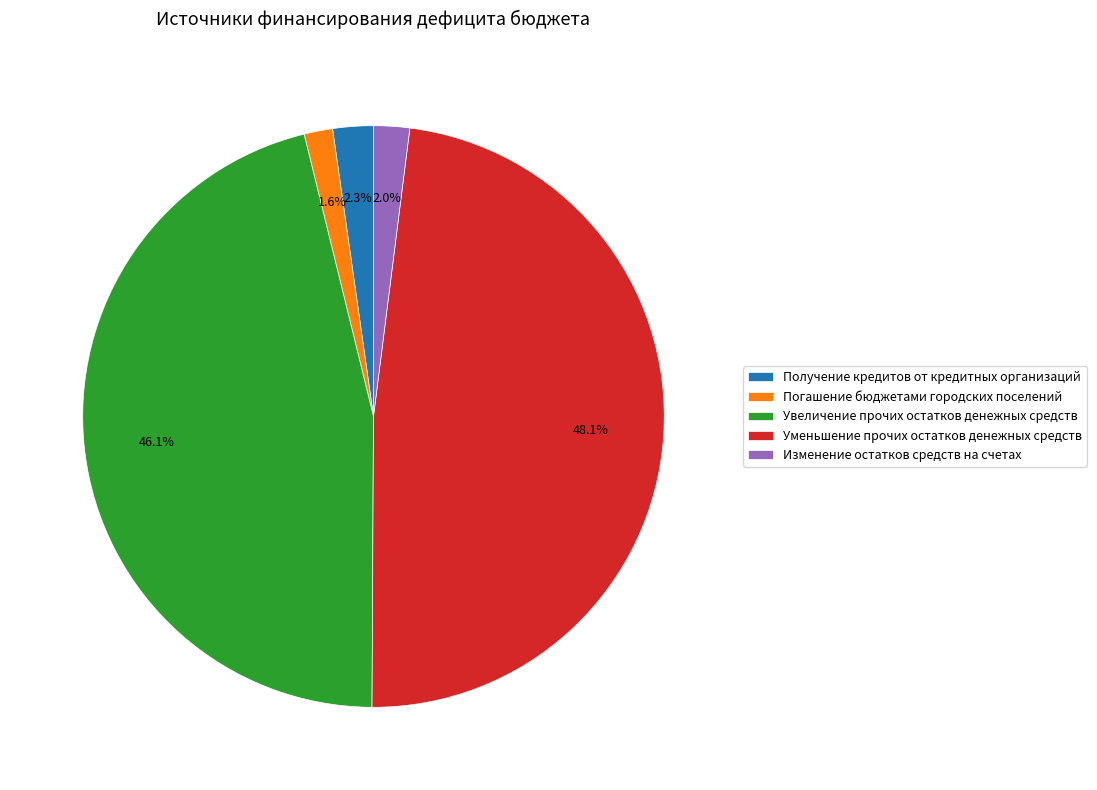

Approximately how many times larger is the value at Изменение остатков средств на счетах compared to Получение кредитов от кредитных организаций?

0.9